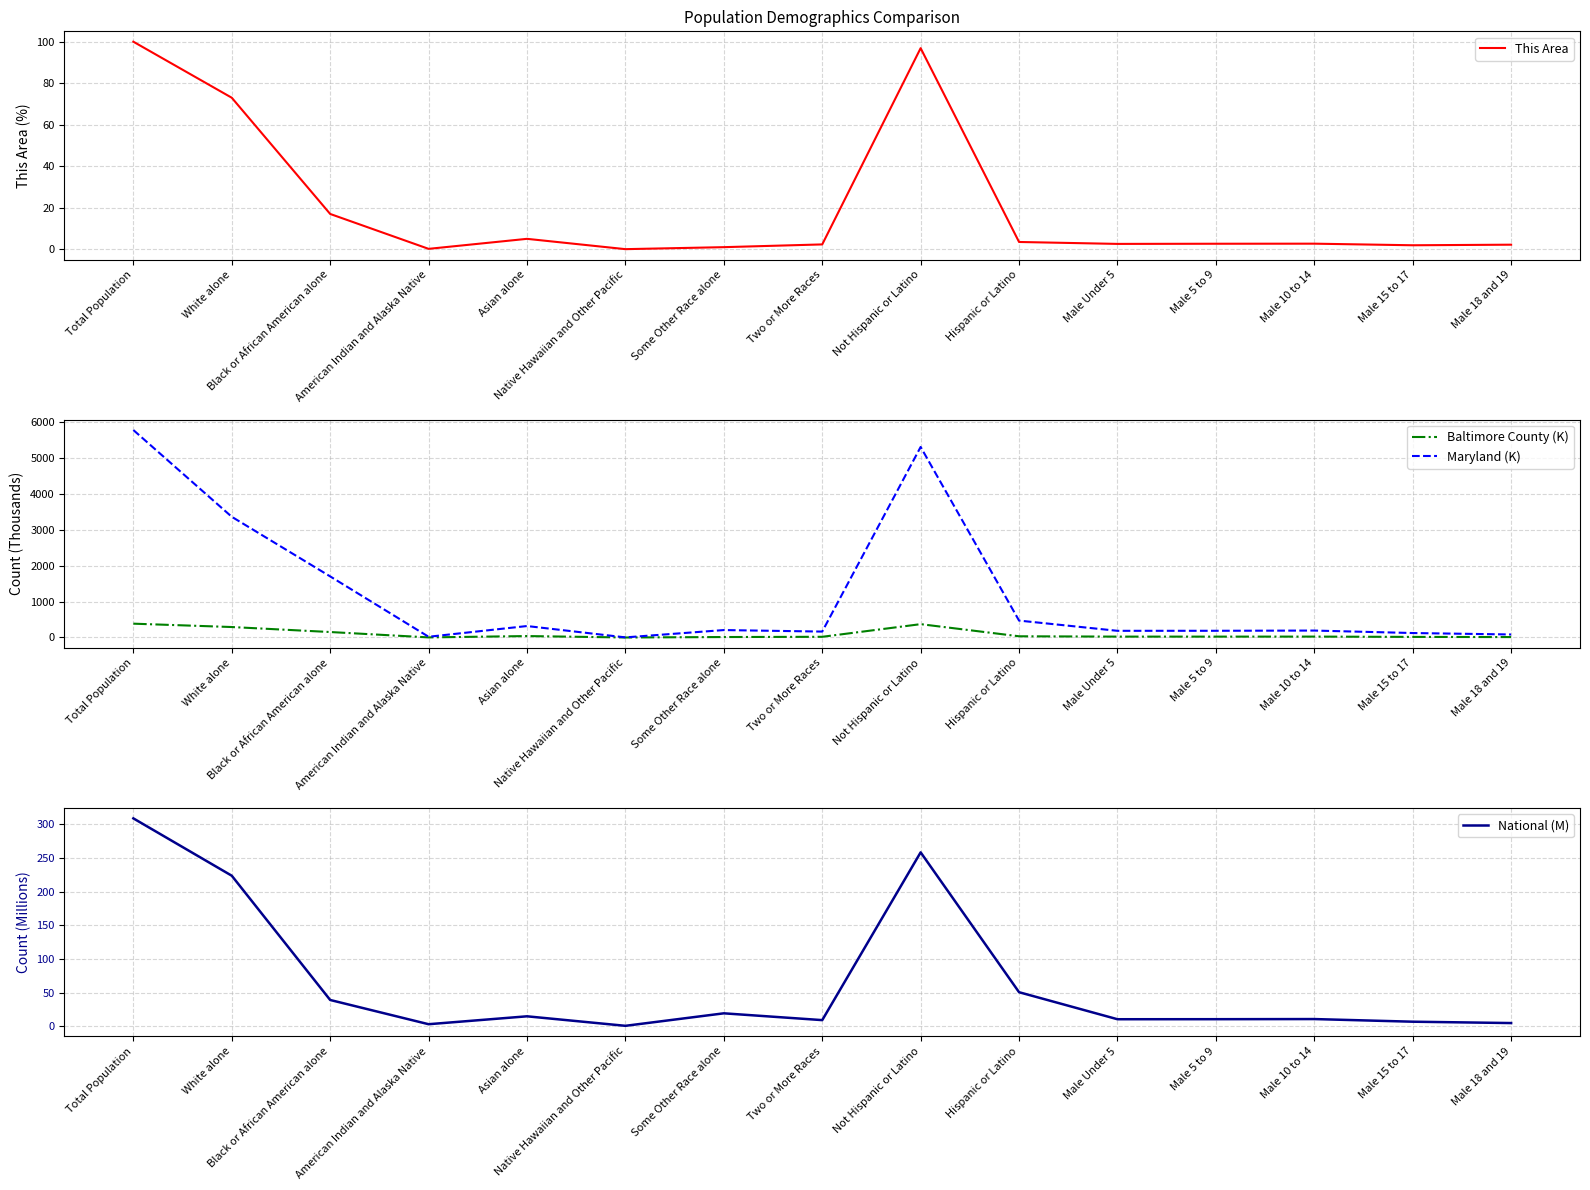

True or false: National (M) and Maryland (K) intersect in this chart.

False